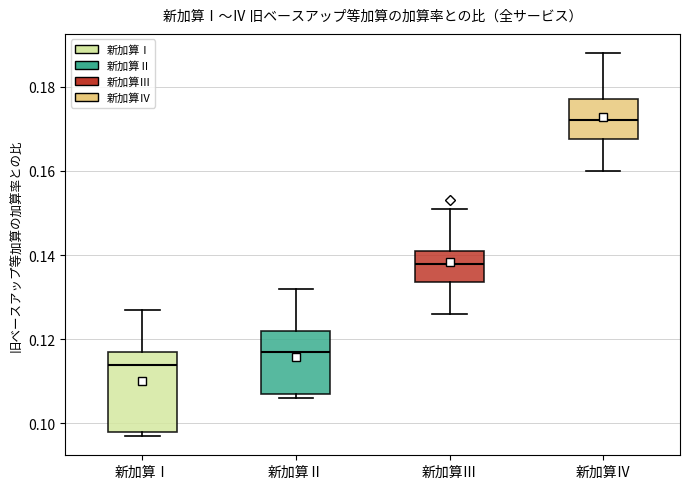

Which box is the tallest, from its lower edge to its upper edge?

新加算Ⅰ